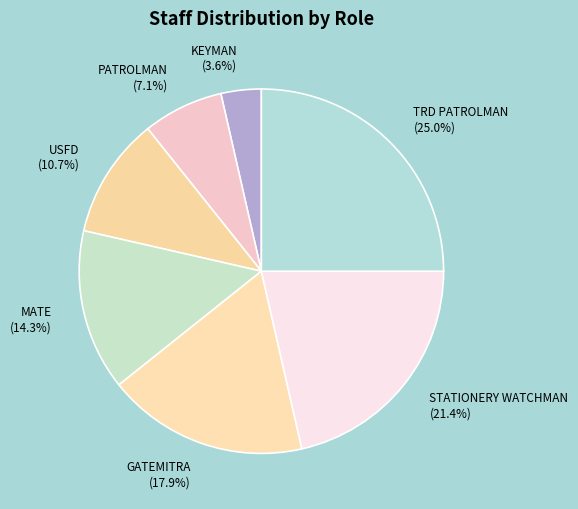

Combined, what portion of the pie is TRD PATROLMAN and GATEMITRA?

42.9%